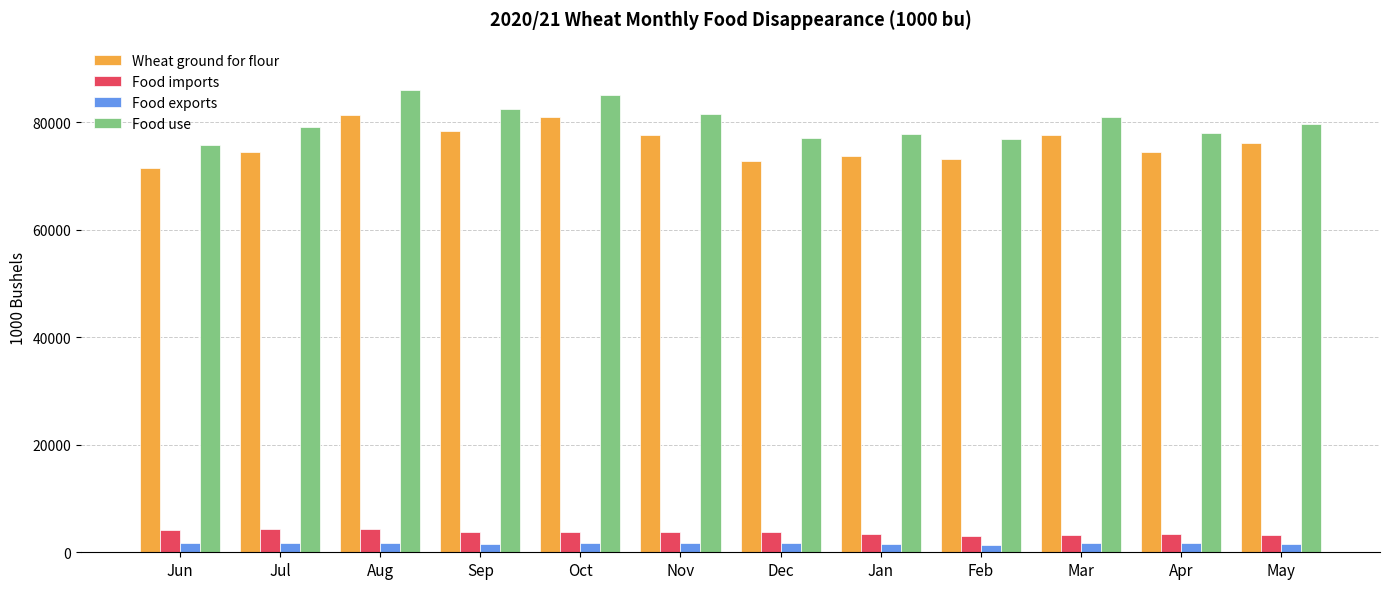

What is the difference between the maximum and second lowest values in the Food use series?

9037